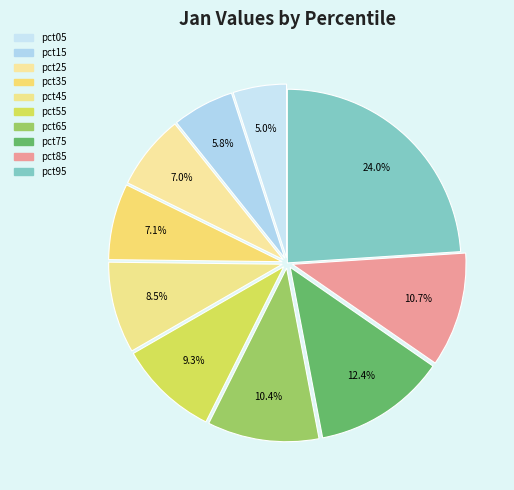

To the nearest percent, what percentage of the pie is pct85?

11%